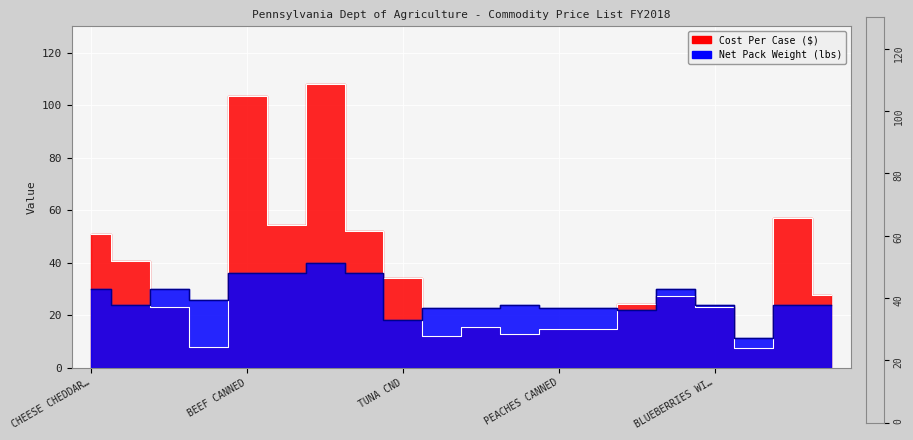

What is the greatest value displayed?

108.0